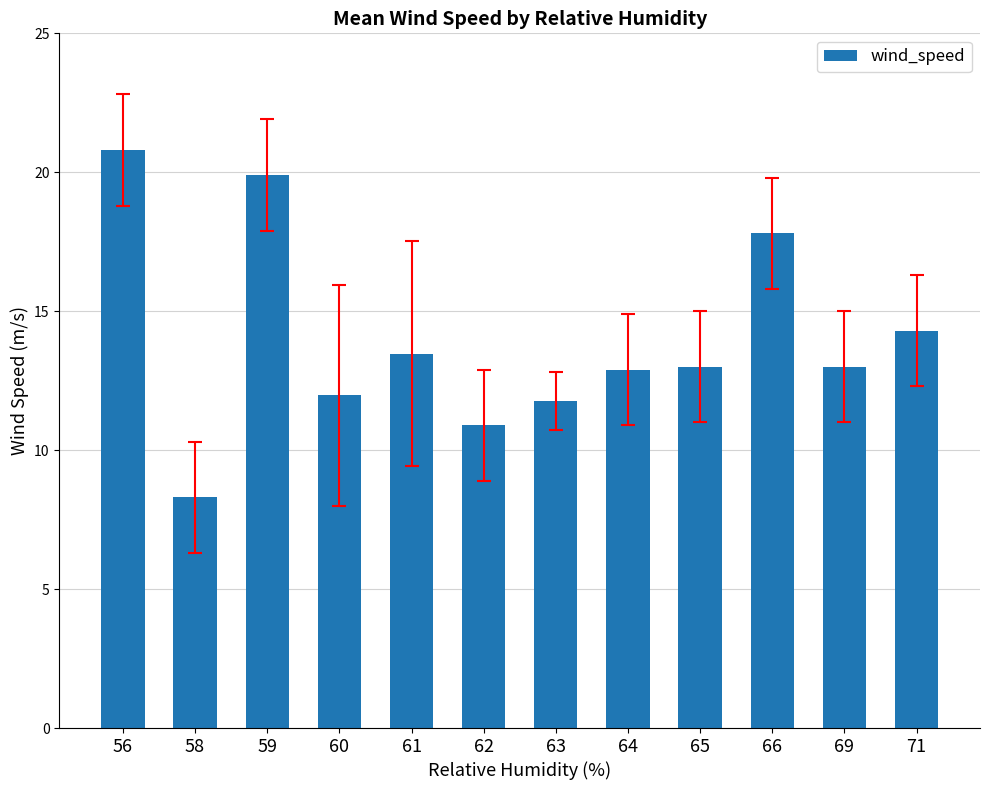

What is the greatest value displayed?

20.8